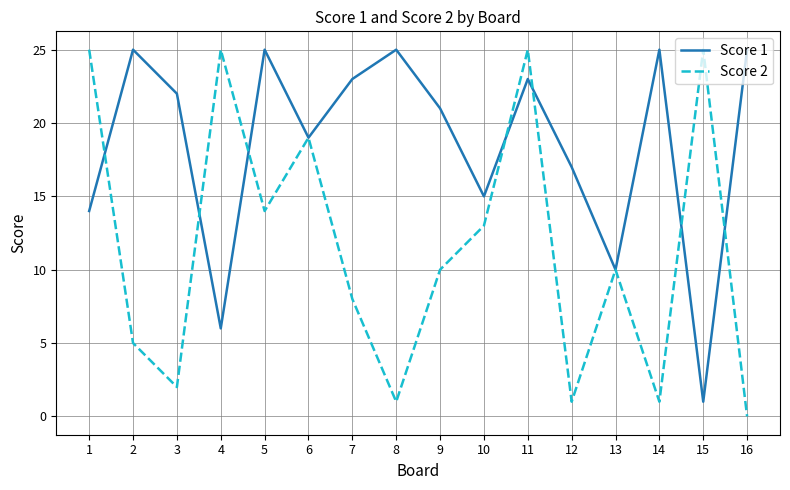

Is it true that Score 2 equals 14 at 5?

True